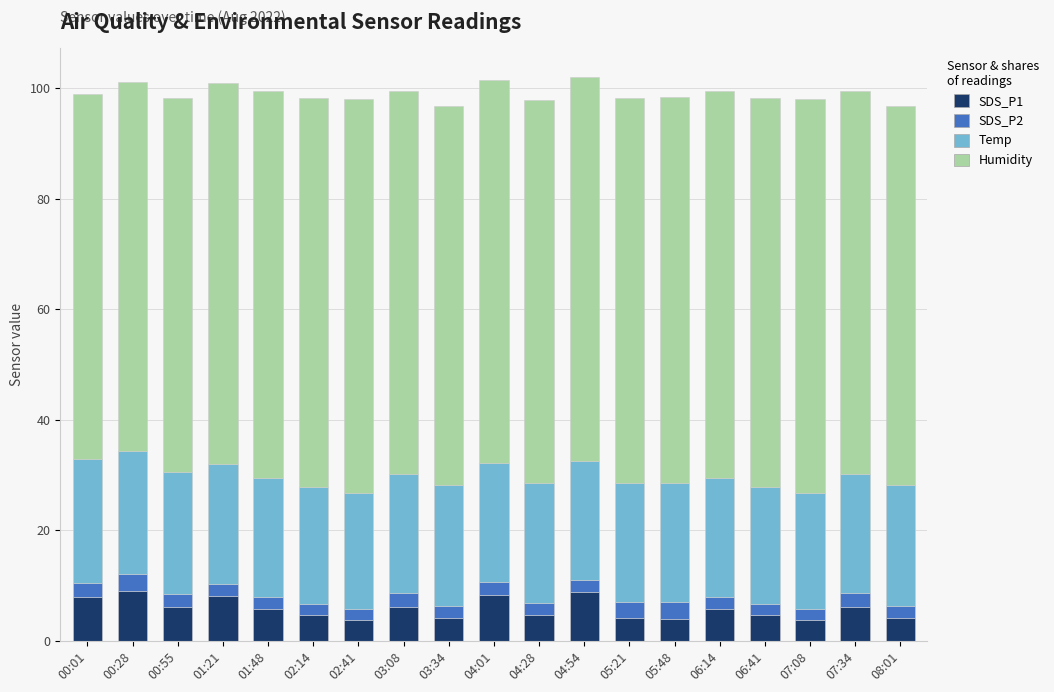

The SDS_P1 series shows 8.1 at 01:21. True or false?

True